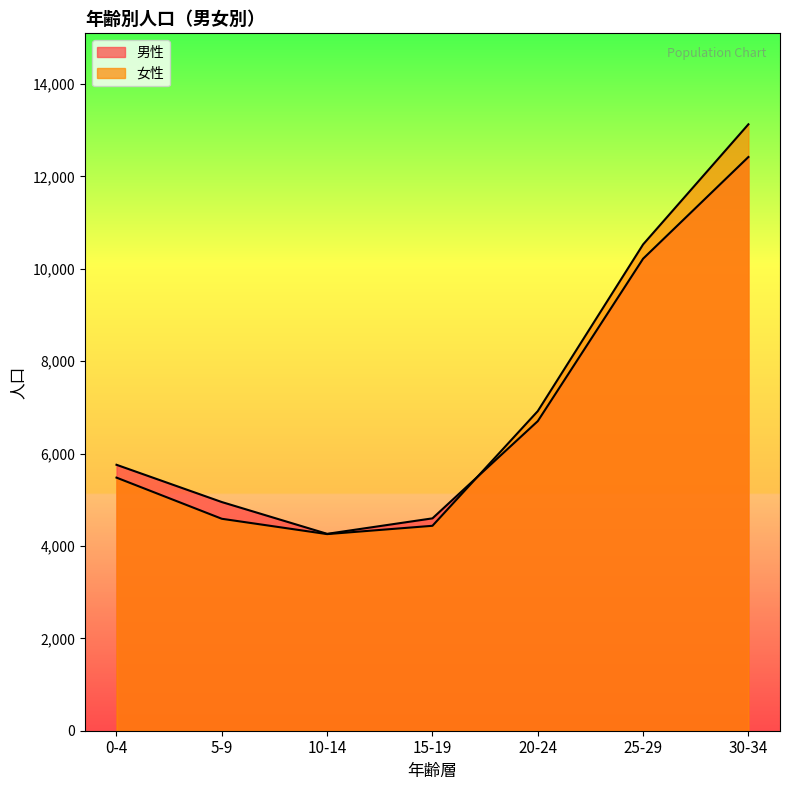

What is the label of the 4th point from the left?

15-19